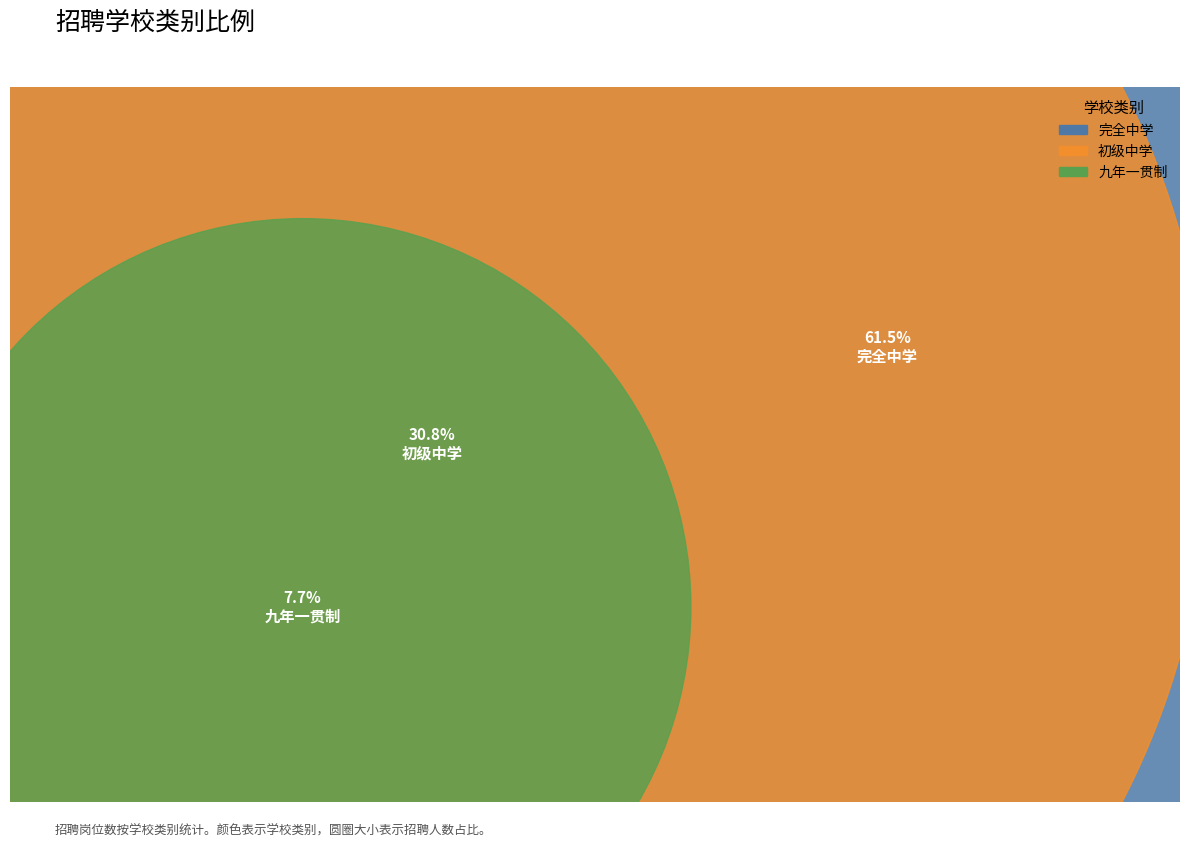

True or false: 九年一贯制 accounts for 8% of the total.

True